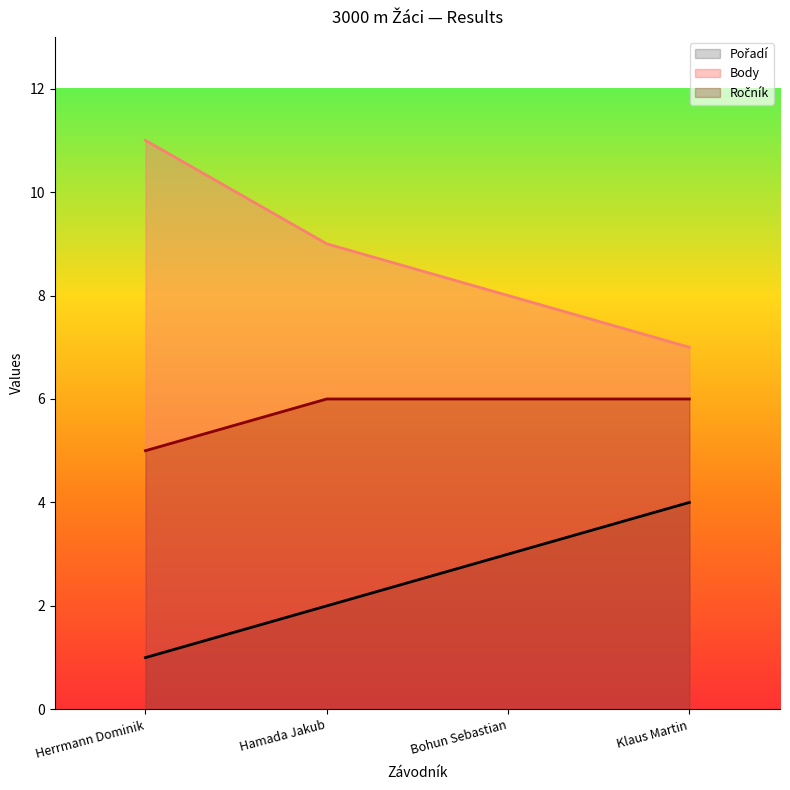

What position from the left is Hamada Jakub?

2